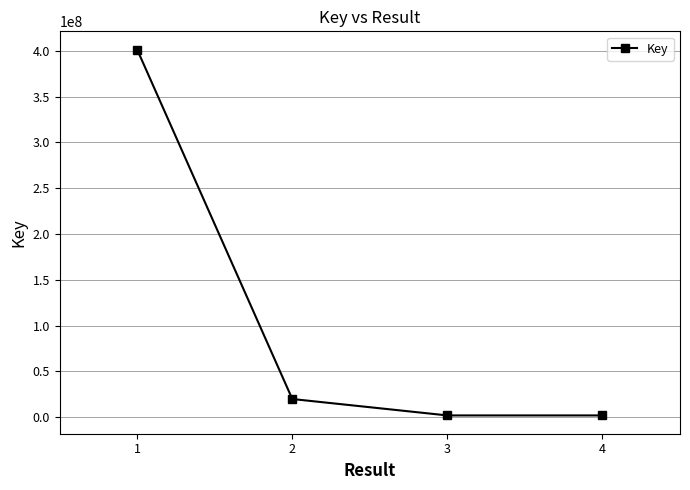

What is the approximate value at 1?

401195023